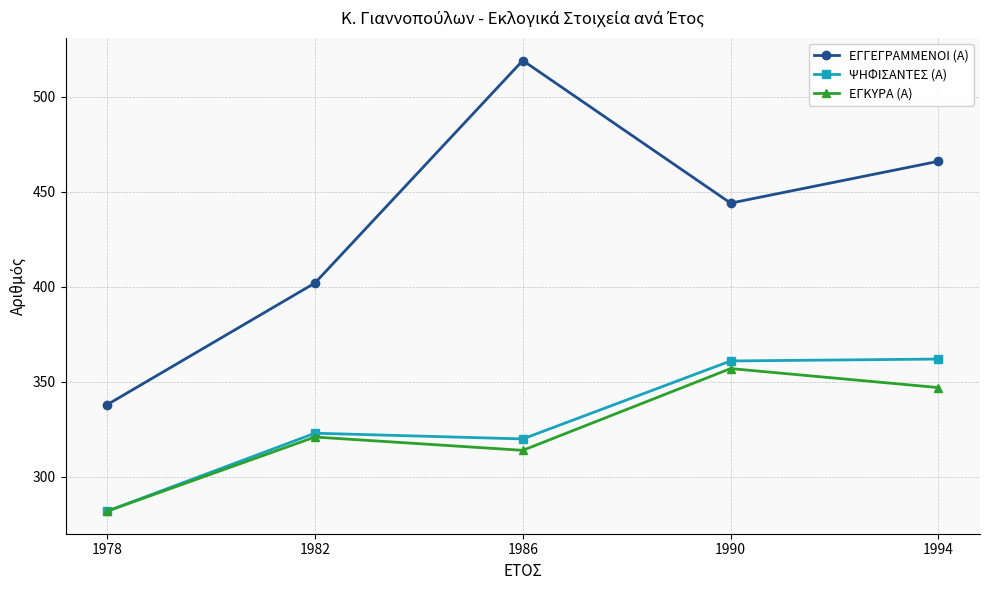

How many distinct data groups are displayed?

3